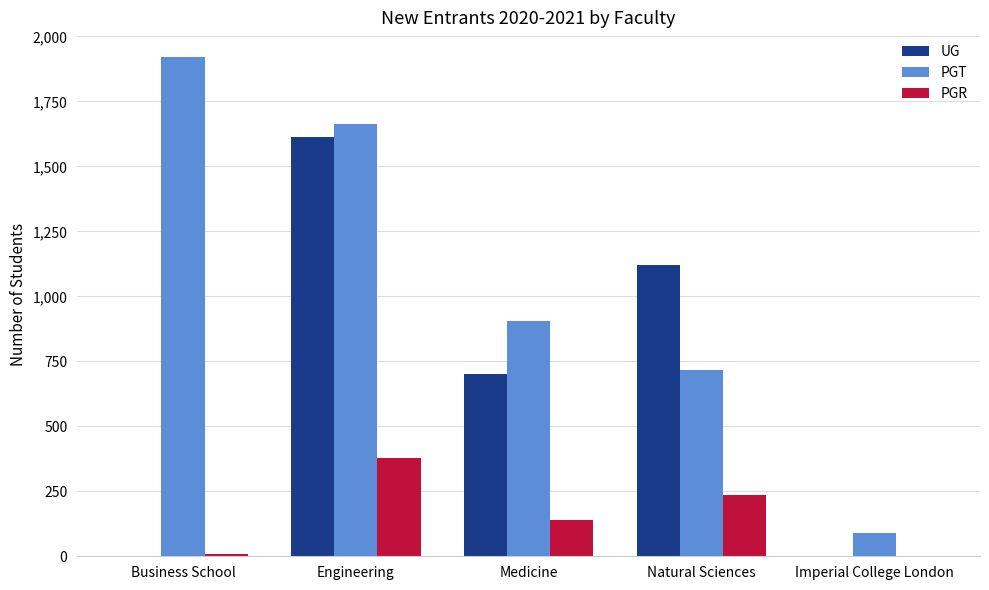

Is the value of PGT at Imperial College London greater than the value of PGR at Business School?

Yes